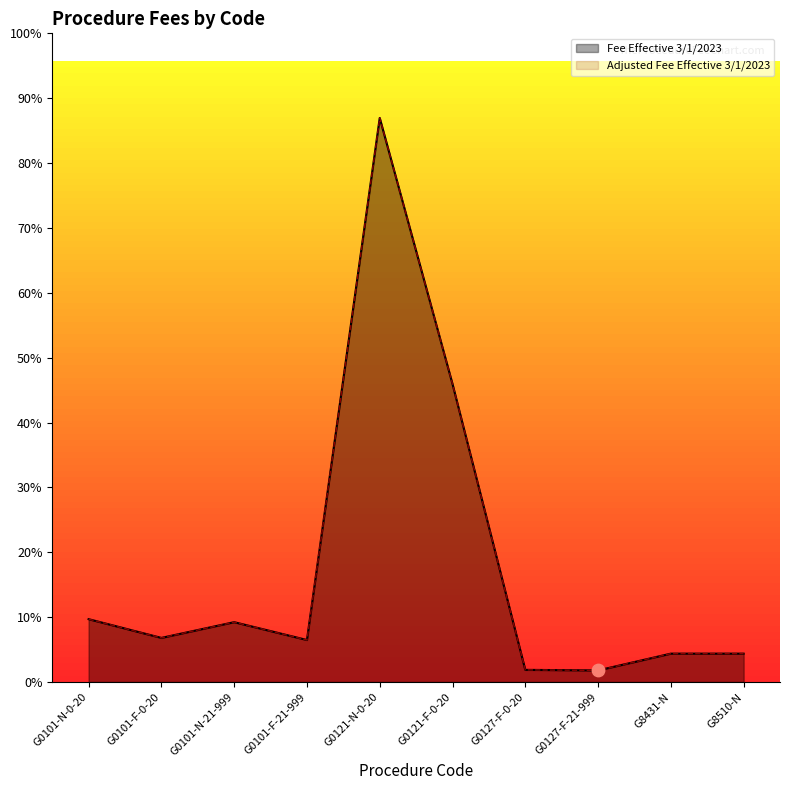

At which category is the sum across all series the highest?

G0121-N-0-20